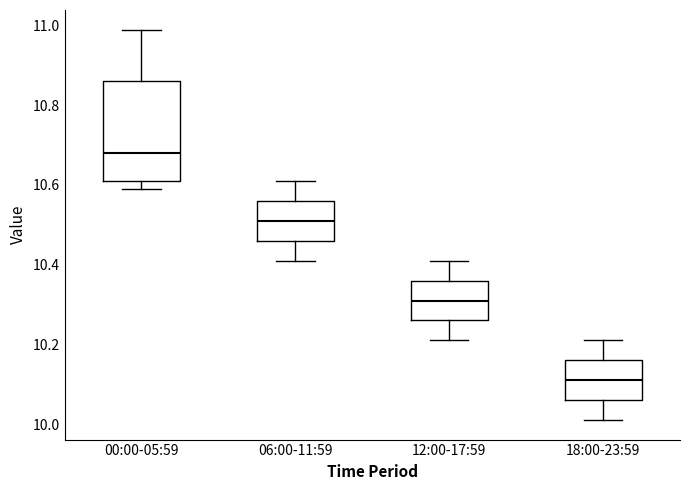

Which box's median line is the lowest?

18:00-23:59